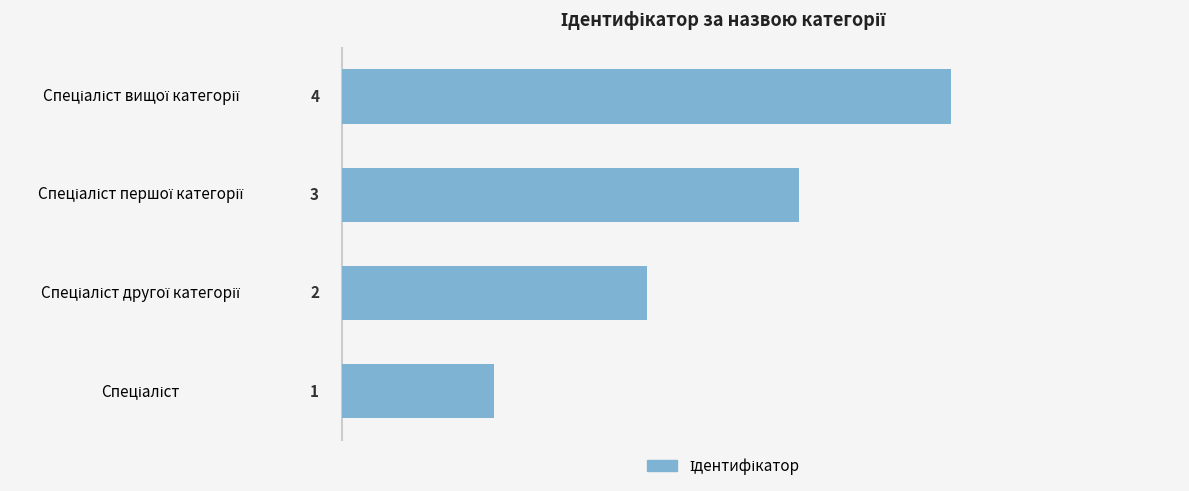

What is the minimum value shown in the chart?

1